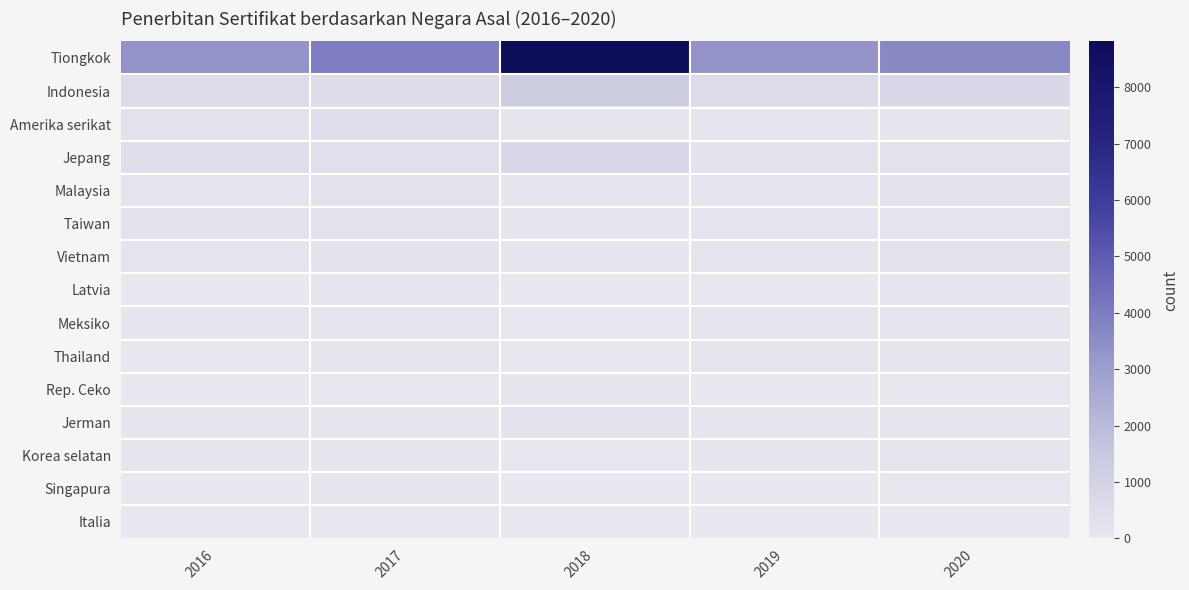

How many data points does each series have?

5